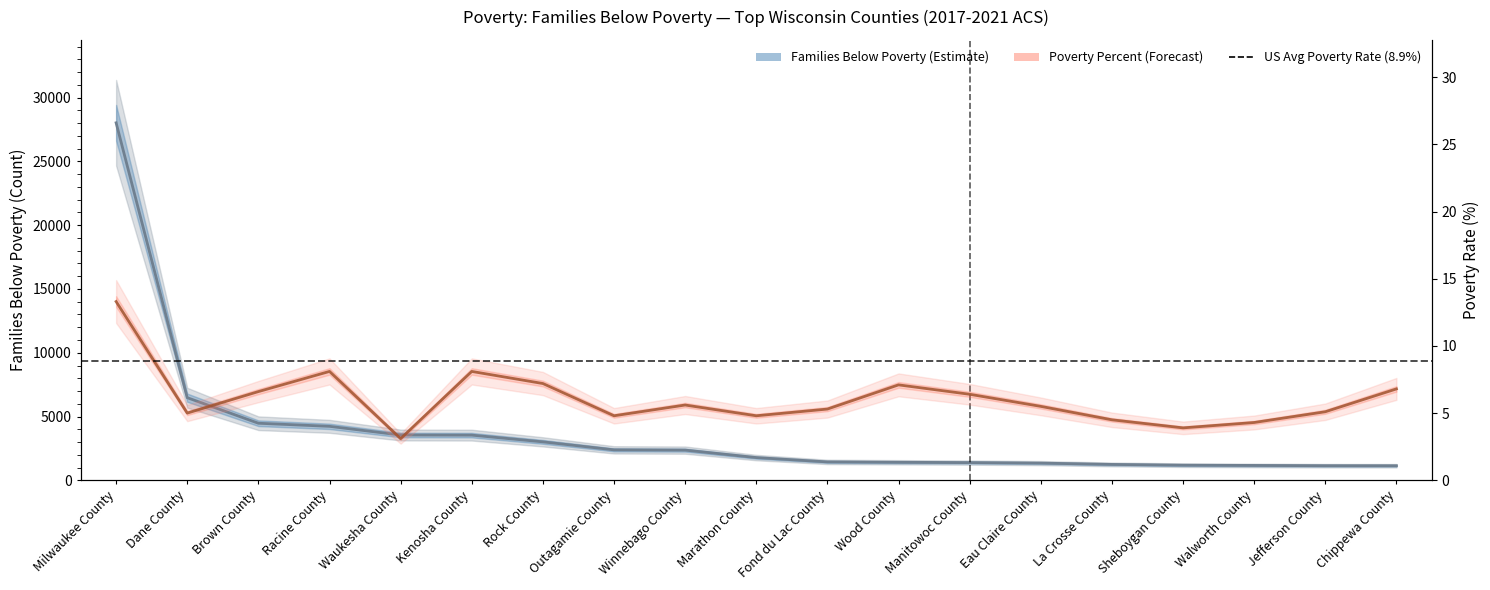

True or false: Poverty Percent has a value of 8.1 at Kenosha County.

True